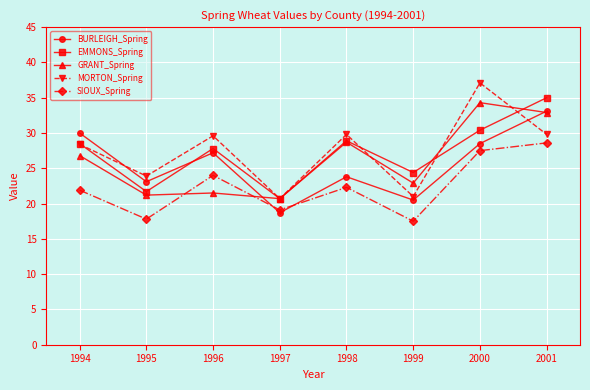

At which label does GRANT_Spring first exceed 26?

1994